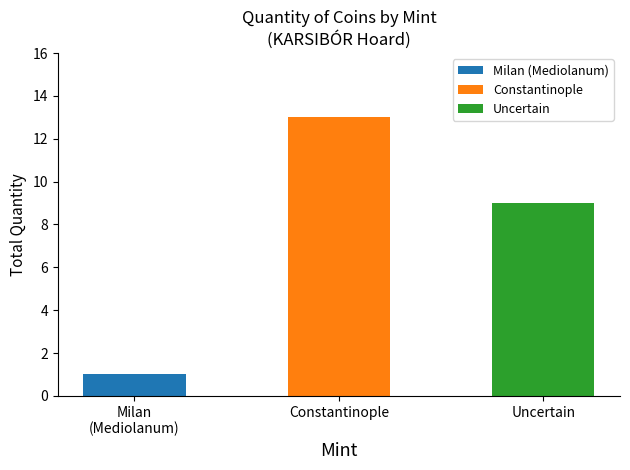

At which category is the sum across all series the highest?

Constantinople